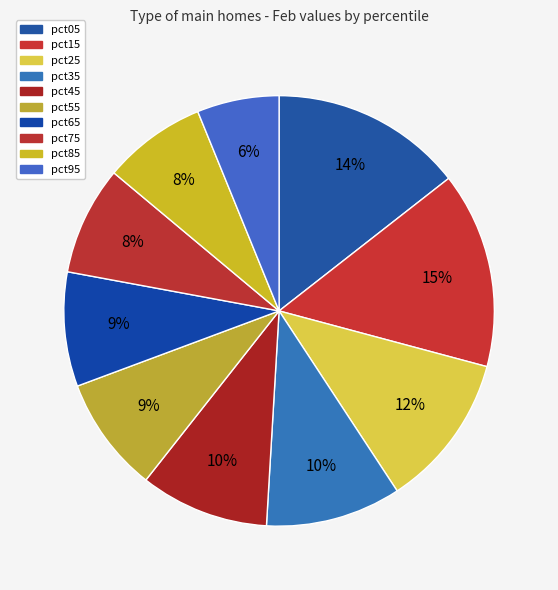

Rank the categories by value from highest to lowest.

pct15, pct05, pct25, pct35, pct45, pct55, pct65, pct75, pct85, pct95